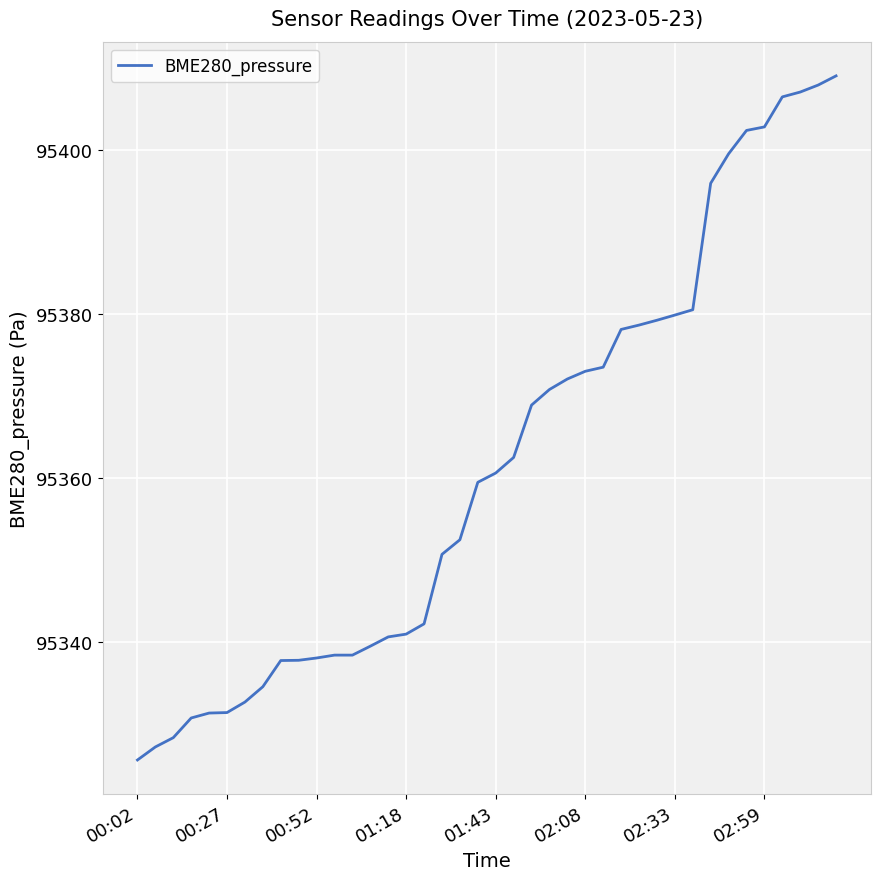

What is the minimum value shown in the chart?

95325.7